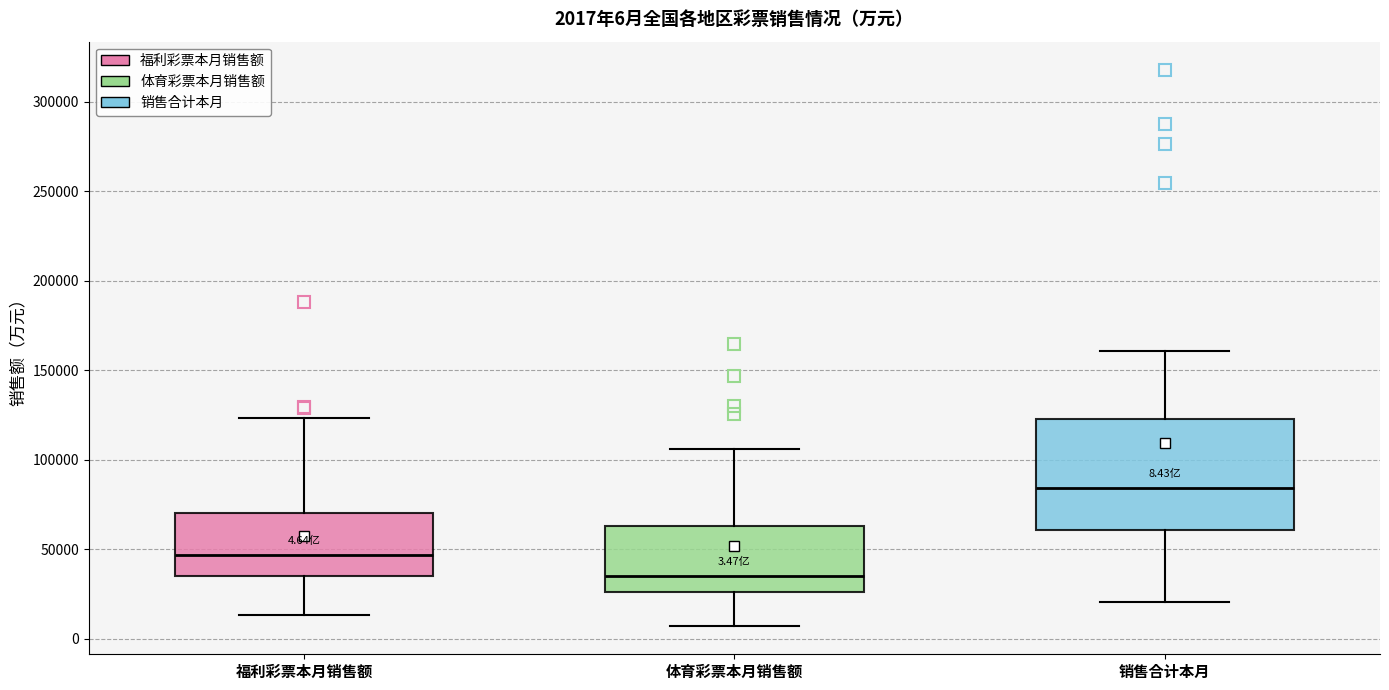

Which box is the tallest, from its lower edge to its upper edge?

销售合计本月